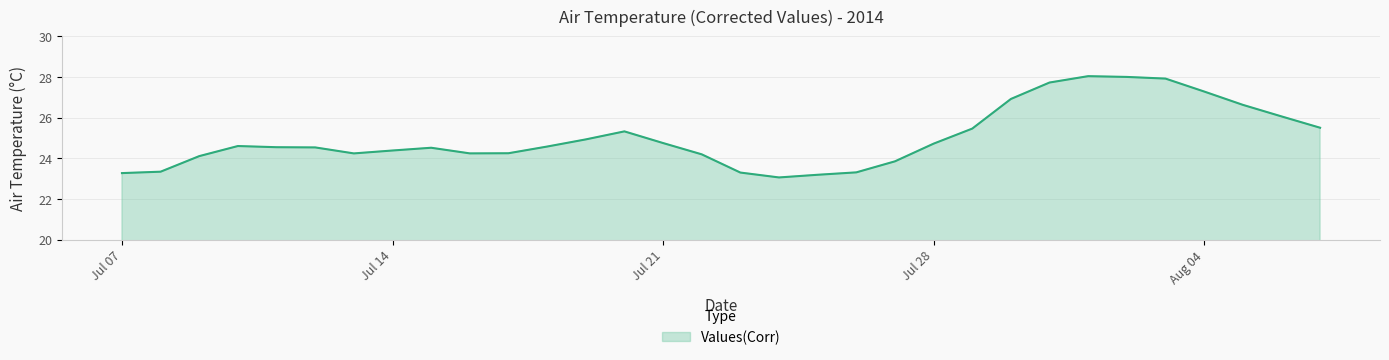

What is the difference between the maximum and minimum values?

5.0